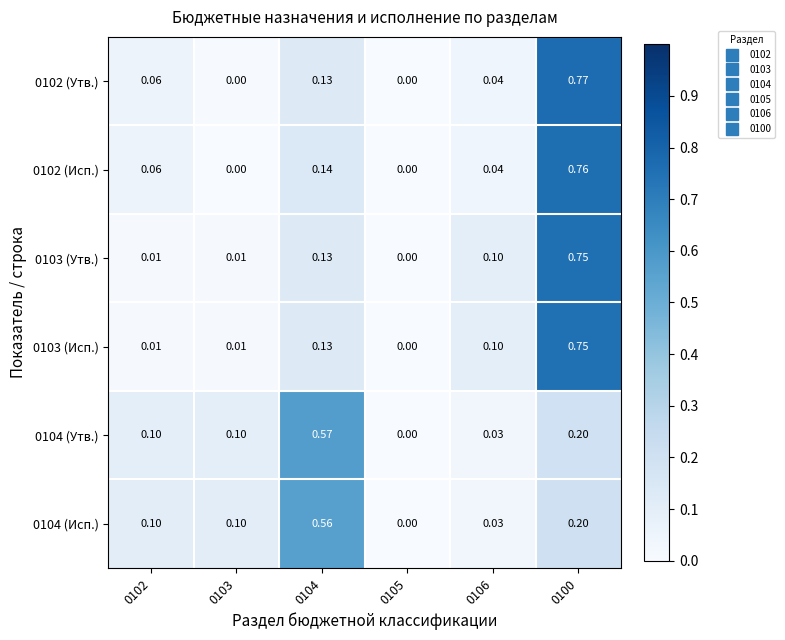

Is the value of 0102 (Утв.) at 0100 greater than the value of 0104 (Утв.) at 0100?

Yes